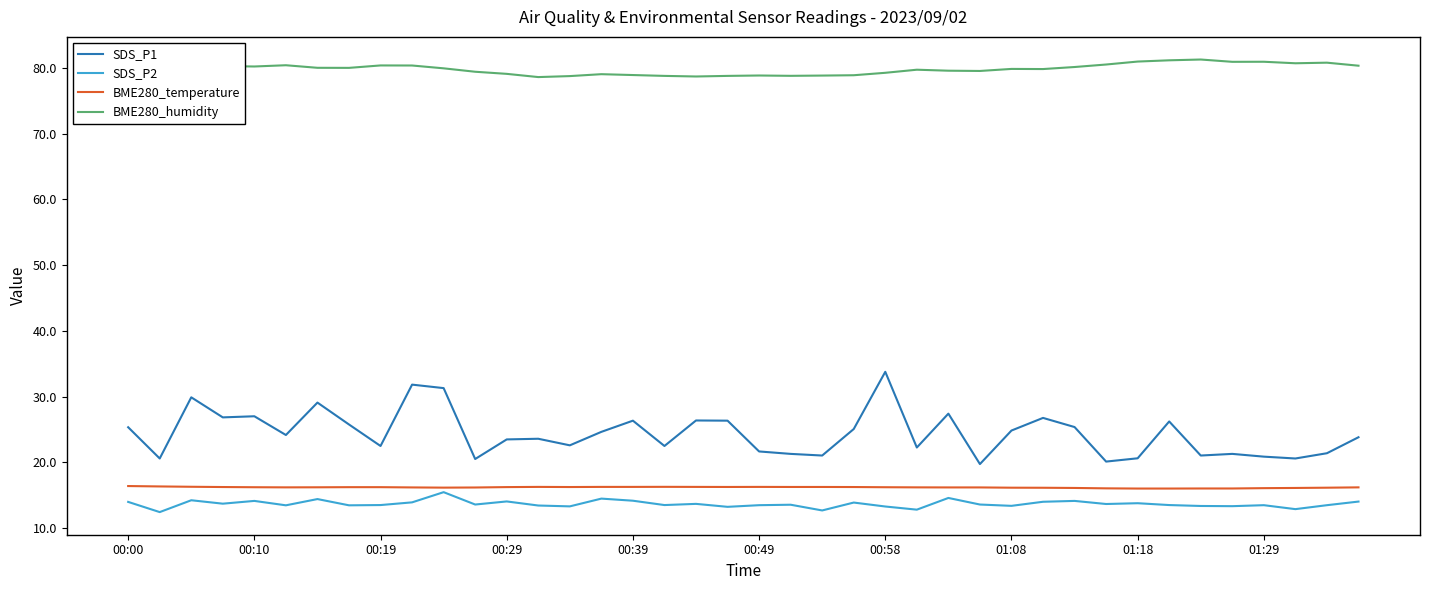

Does the chart display data point markers on the line(s)?

No